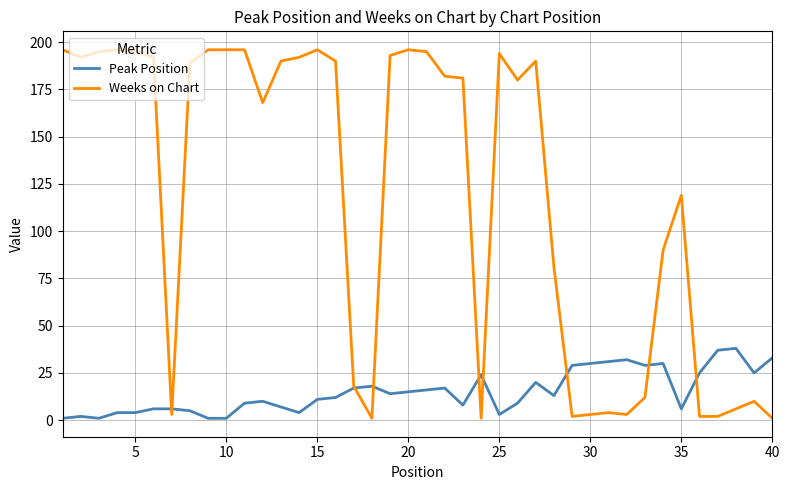

How many times do Peak Position and Weeks on Chart cross each other?

9